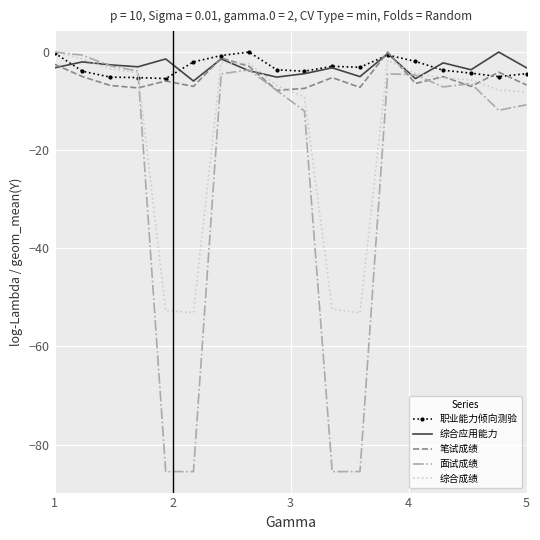

Which series has the widest spread of values?

面试成绩